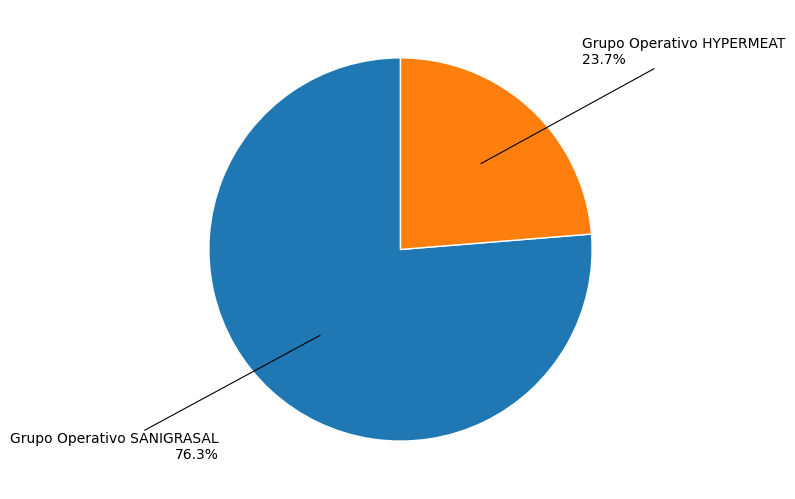

What portion of the pie excludes Grupo Operativo SANIGRASAL?

23.7%